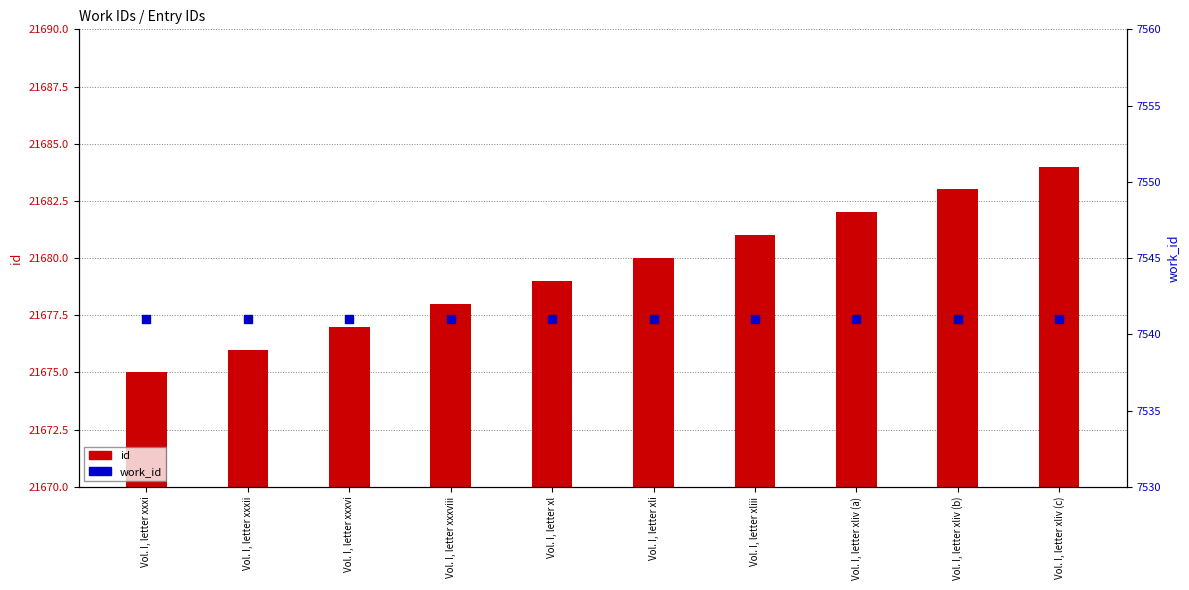

Which series has the widest spread of Y values?

id